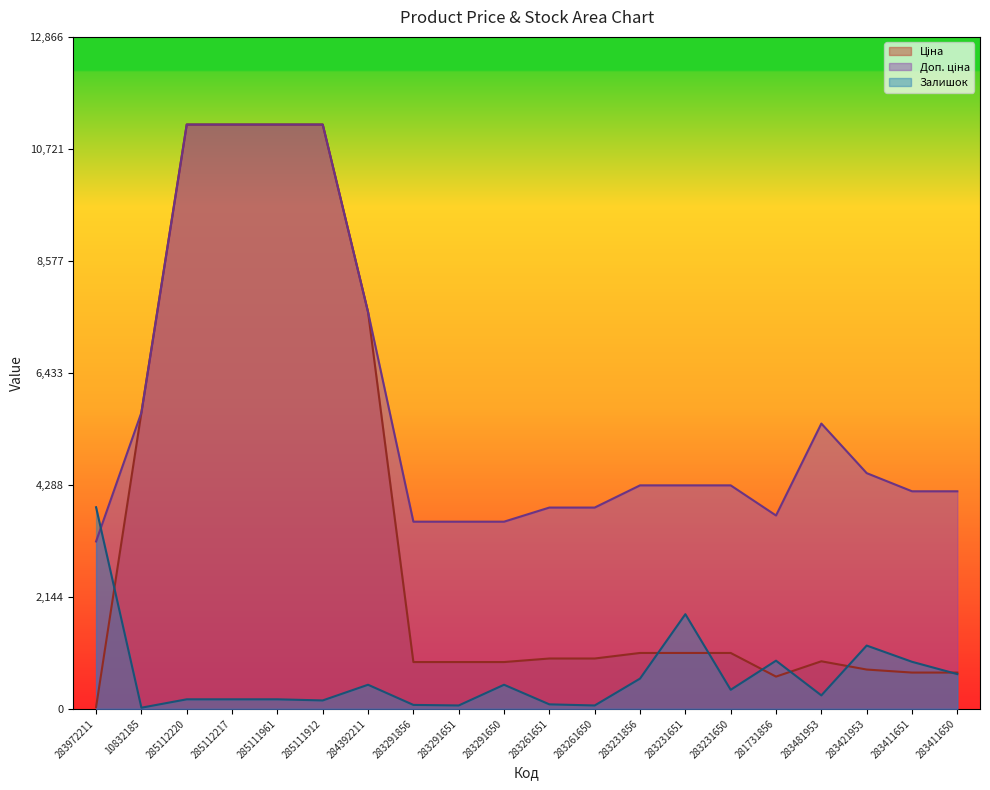

Which series has the widest spread of values?

Ціна